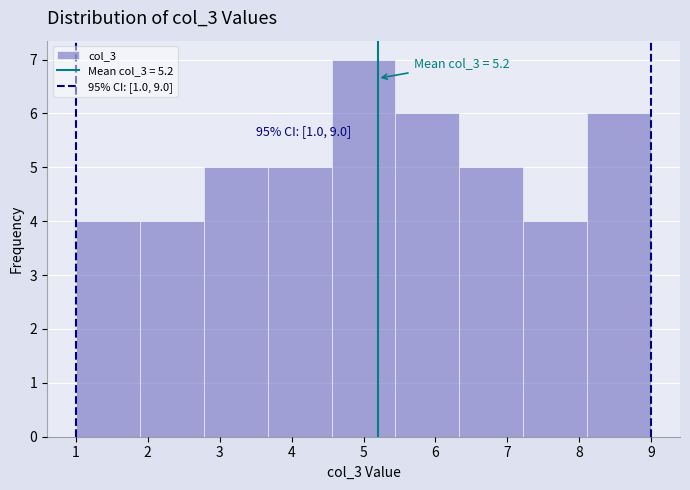

Which range on the x-axis has the tallest bar?

4.6 to 5.4